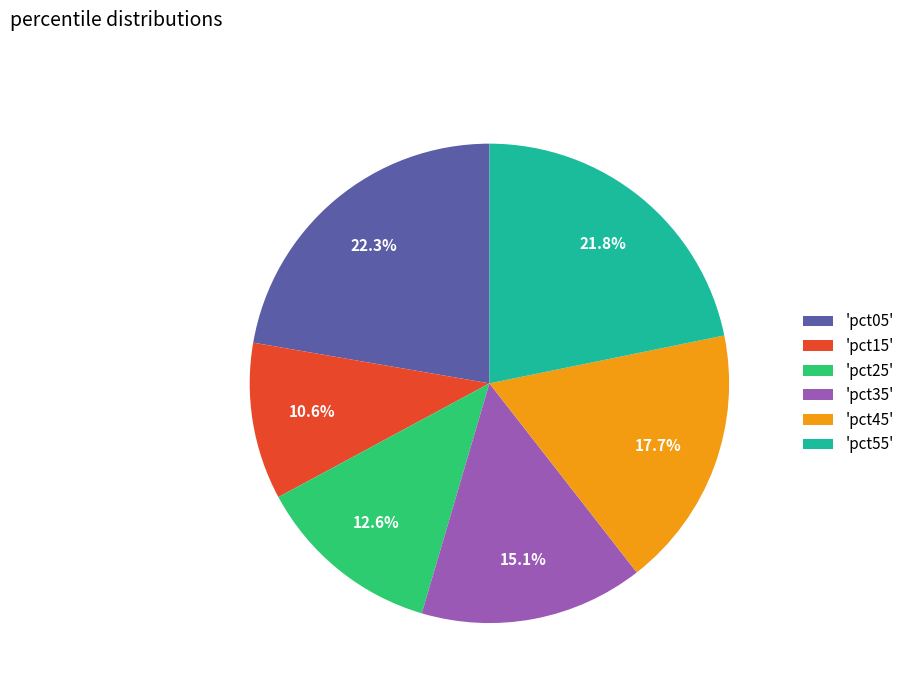

What is the total percentage of 'pct35' and 'pct15'?

25.7%